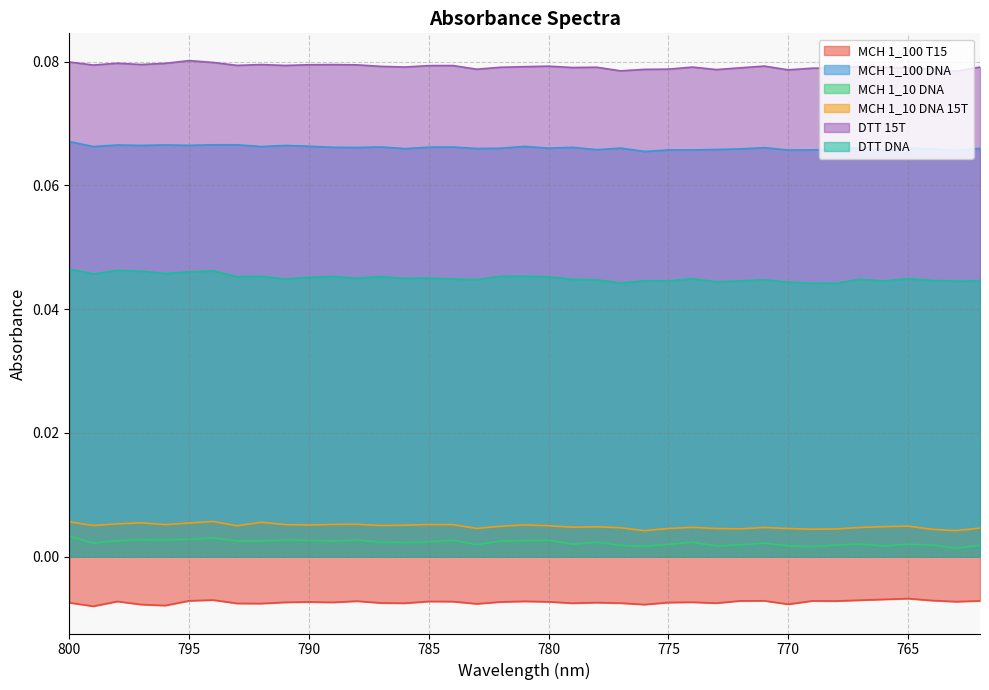

True or false: MCH 1_10 DNA and MCH 1_100 T15 intersect in this chart.

False